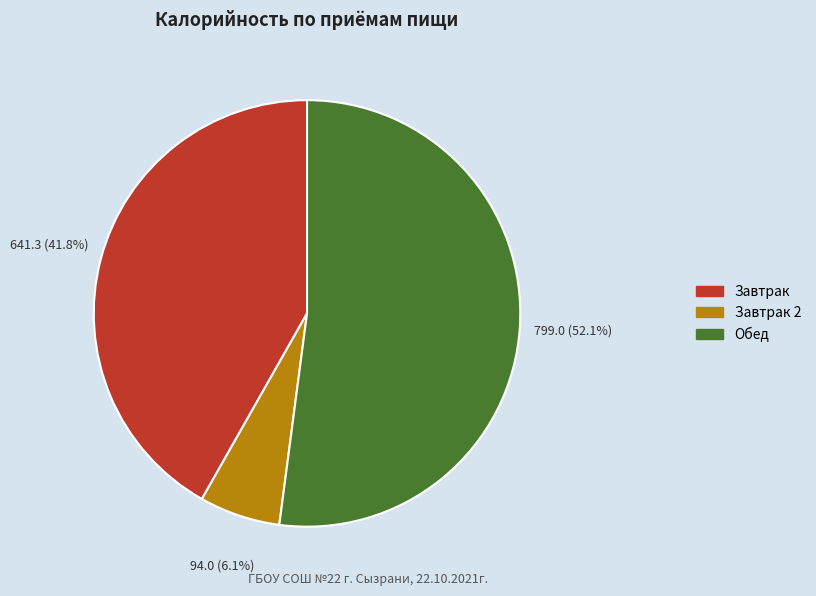

Does any single category account for the majority?

Yes